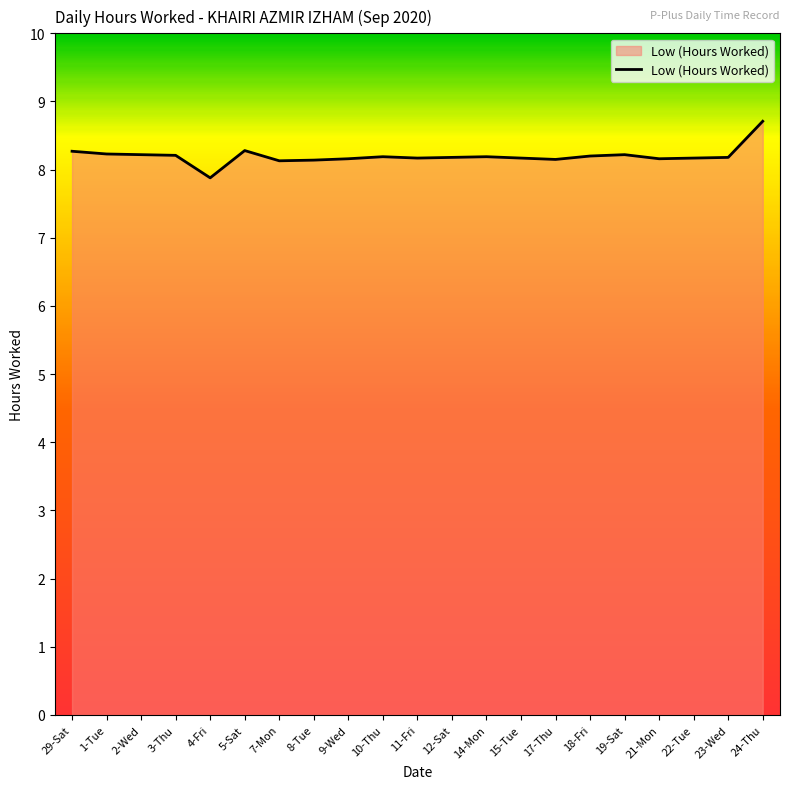

Where does the data first go above 8?

29-Sat